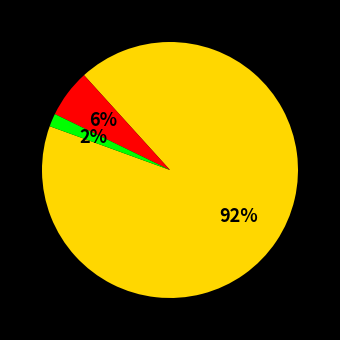

Does any single category account for the majority?

Yes